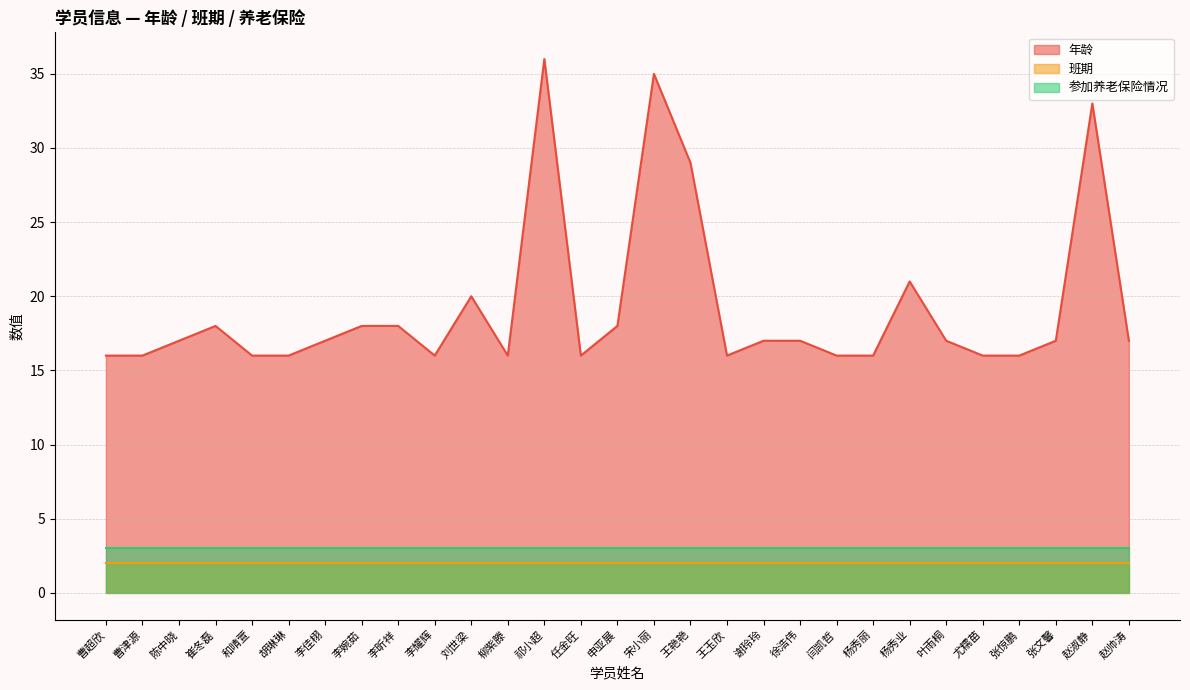

Reading left to right, transcribe all the data shown in this chart.

年龄: 曹超欣=16	曹津源=16	陈中晓=17	崔冬磊=18	和晴萱=16	胡琳琳=16	李佳栩=17	李婉茹=18	李昕祥=18	李耀辉=16	刘世梁=20	柳紫滕=16	祁小超=36	任金旺=16	申亚展=18	宋小丽=35	王艳艳=29	王玉欣=16	谢玲玲=17	徐浩伟=17	闫凯哲=16	杨秀丽=16	杨秀业=21	叶雨桐=17	尤糯苗=16	张惊鹏=16	张文馨=17	赵淑静=33	赵帅涛=17
班期: 曹超欣=2	曹津源=2	陈中晓=2	崔冬磊=2	和晴萱=2	胡琳琳=2	李佳栩=2	李婉茹=2	李昕祥=2	李耀辉=2	刘世梁=2	柳紫滕=2	祁小超=2	任金旺=2	申亚展=2	宋小丽=2	王艳艳=2	王玉欣=2	谢玲玲=2	徐浩伟=2	闫凯哲=2	杨秀丽=2	杨秀业=2	叶雨桐=2	尤糯苗=2	张惊鹏=2	张文馨=2	赵淑静=2	赵帅涛=2
参加养老保险情况: 曹超欣=3	曹津源=3	陈中晓=3	崔冬磊=3	和晴萱=3	胡琳琳=3	李佳栩=3	李婉茹=3	李昕祥=3	李耀辉=3	刘世梁=3	柳紫滕=3	祁小超=3	任金旺=3	申亚展=3	宋小丽=3	王艳艳=3	王玉欣=3	谢玲玲=3	徐浩伟=3	闫凯哲=3	杨秀丽=3	杨秀业=3	叶雨桐=3	尤糯苗=3	张惊鹏=3	张文馨=3	赵淑静=3	赵帅涛=3